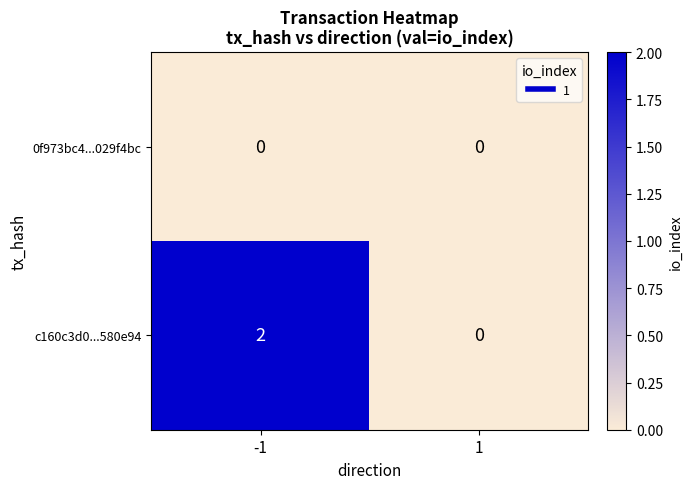

How many values in c160c3d0...580e94 are above zero?

1